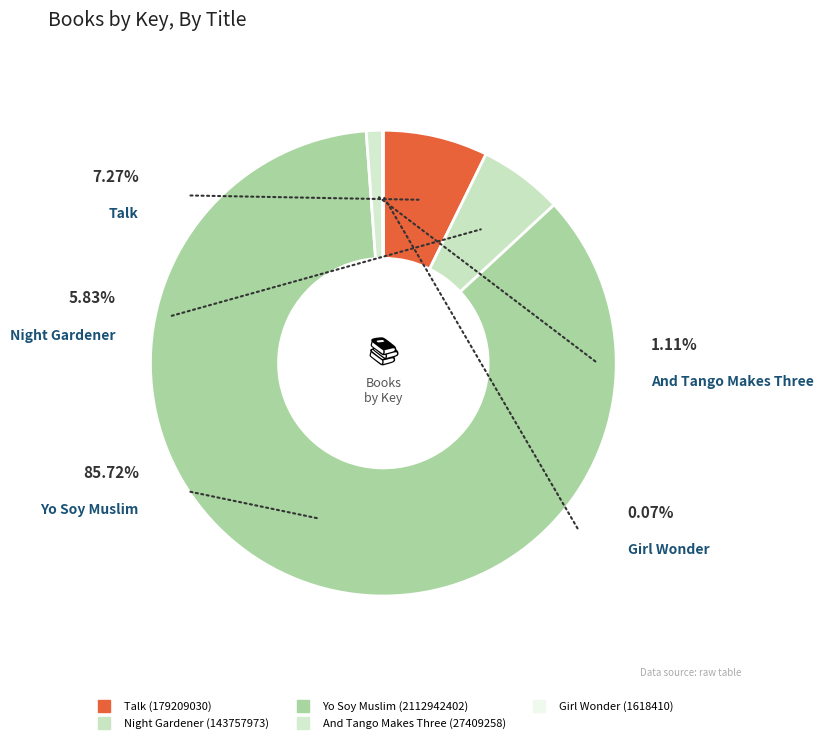

Does And Tango Makes Three account for over 50% of the chart?

No